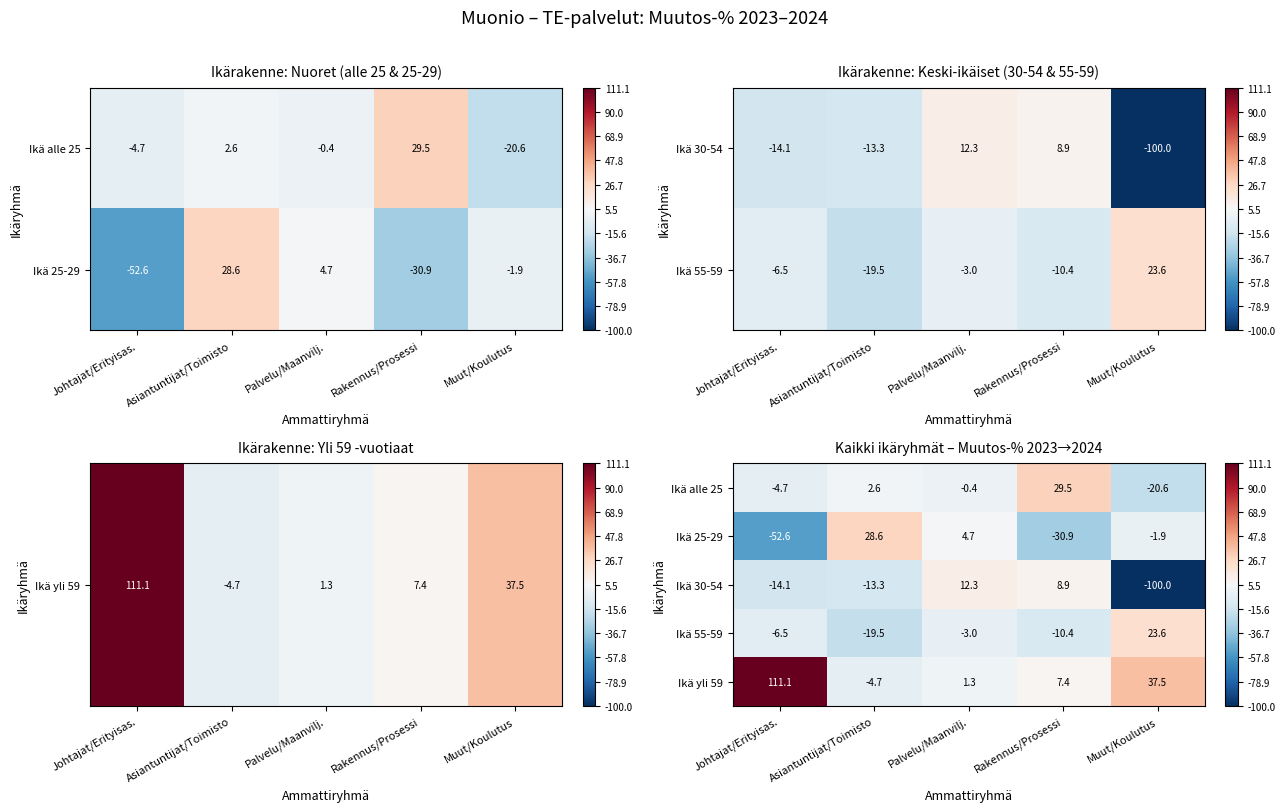

The value of Ikä yli 59 at Rakennus/Prosessi is 2.4. True or false?

False